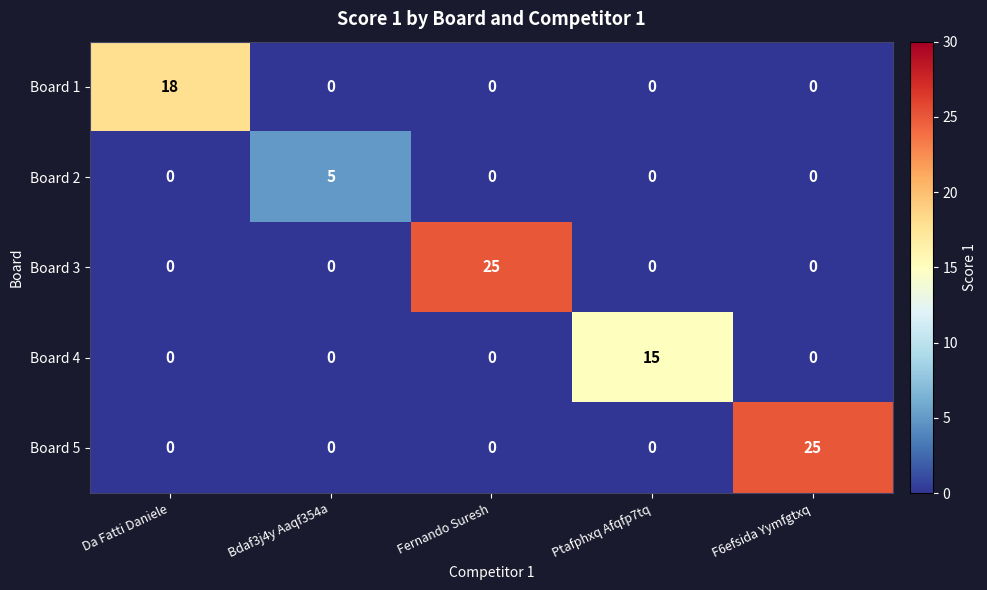

Is it true that Board 3 equals 0 at Da Fatti Daniele?

True